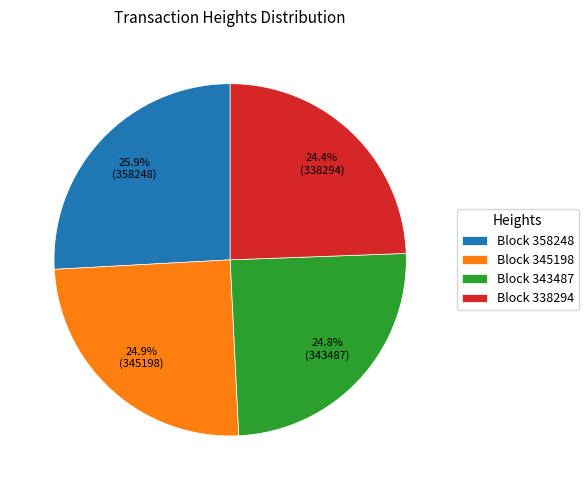

Is there a majority slice in this chart?

No